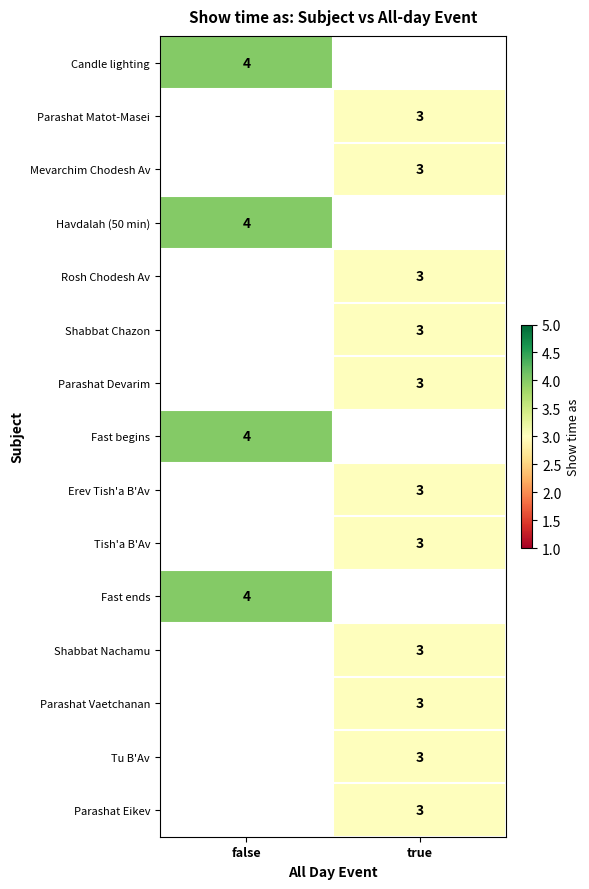

What is the minimum value shown in the chart?

3.0